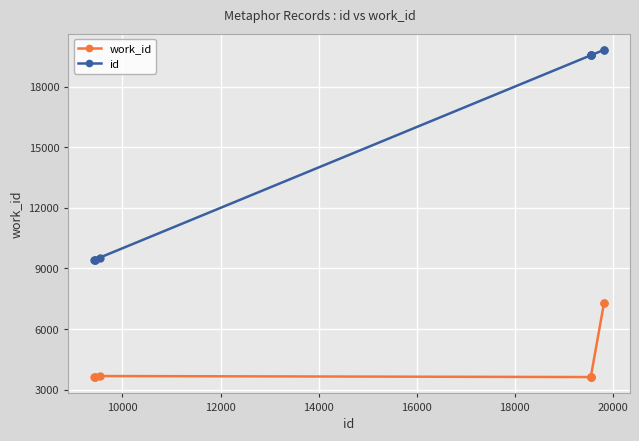

What is the highest value of the work_id series?

7270